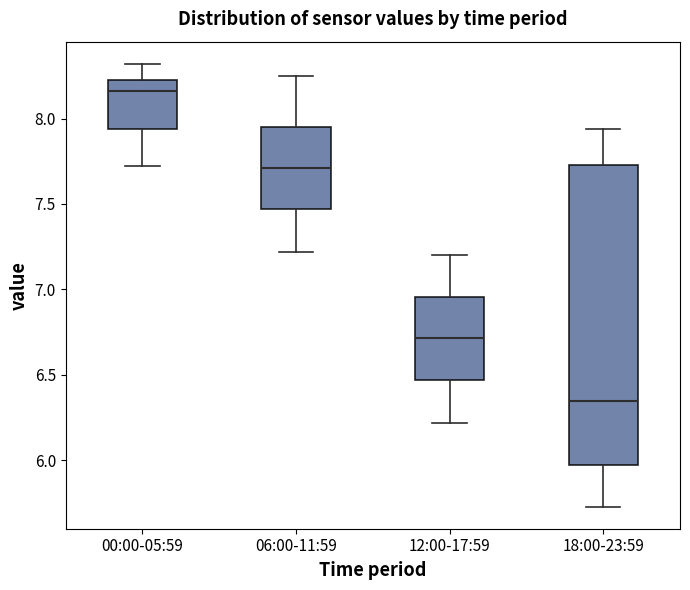

Reading left to right, transcribe this box plot: for each box, give where its median line is, the range the box spans, and where its two whiskers end, as read against the y-axis. The values are not printed on the chart, so give them approximately, as read against the axis.

00:00-05:59: median 8.15, box 7.95 to 8.25, whiskers 7.70 to 8.30
06:00-11:59: median 7.70, box 7.45 to 7.95, whiskers 7.20 to 8.25
12:00-17:59: median 6.70, box 6.45 to 6.95, whiskers 6.20 to 7.20
18:00-23:59: median 6.35, box 5.95 to 7.75, whiskers 5.75 to 7.95